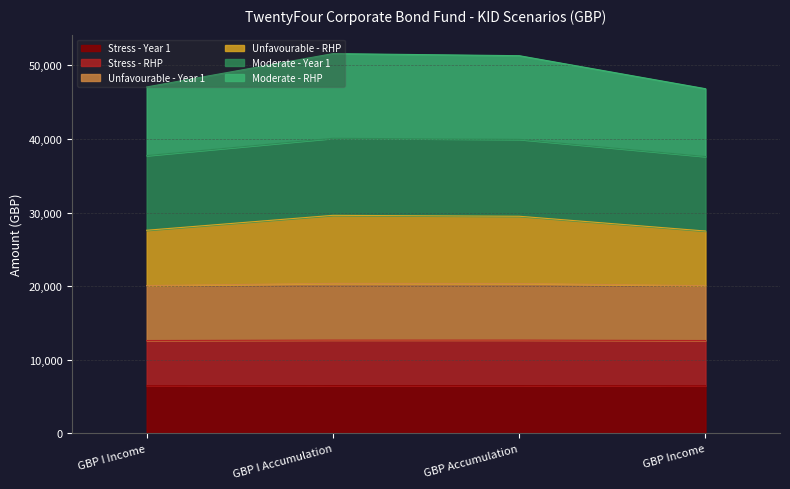

What is the label of the 4th point from the left?

GBP Income